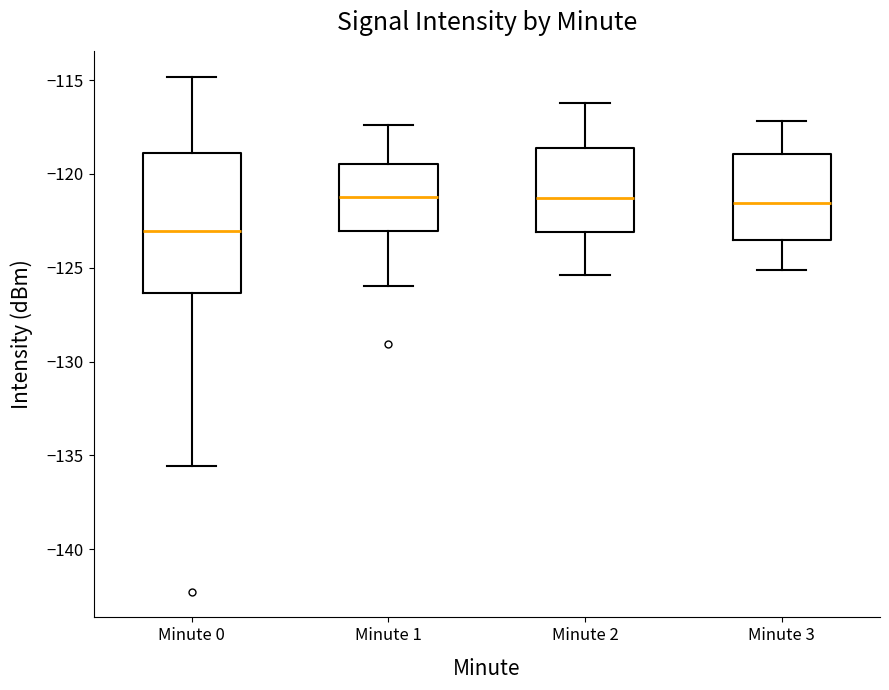

Where is the upper edge of the box for Minute 3 on the y-axis? The values are not printed on the chart, so give them approximately, as read against the axis.

-119.0